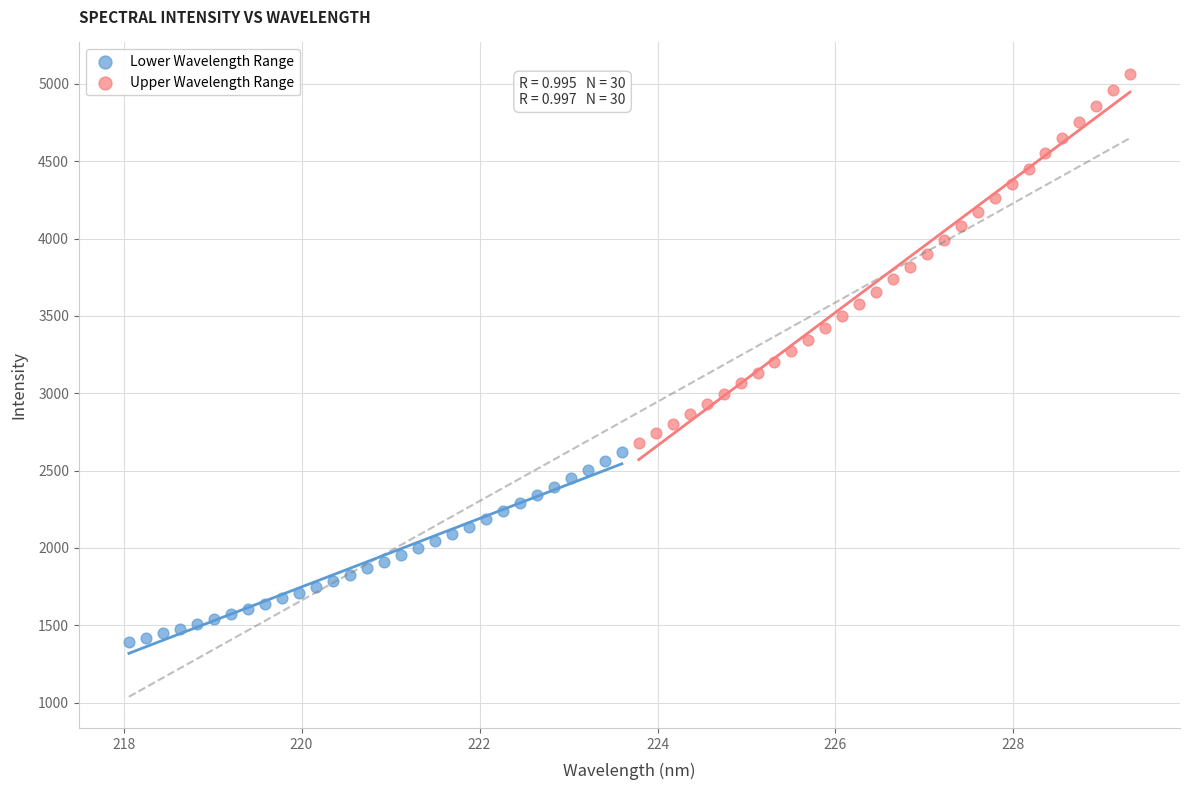

Which series has the widest spread of Y values?

Upper Wavelength Range